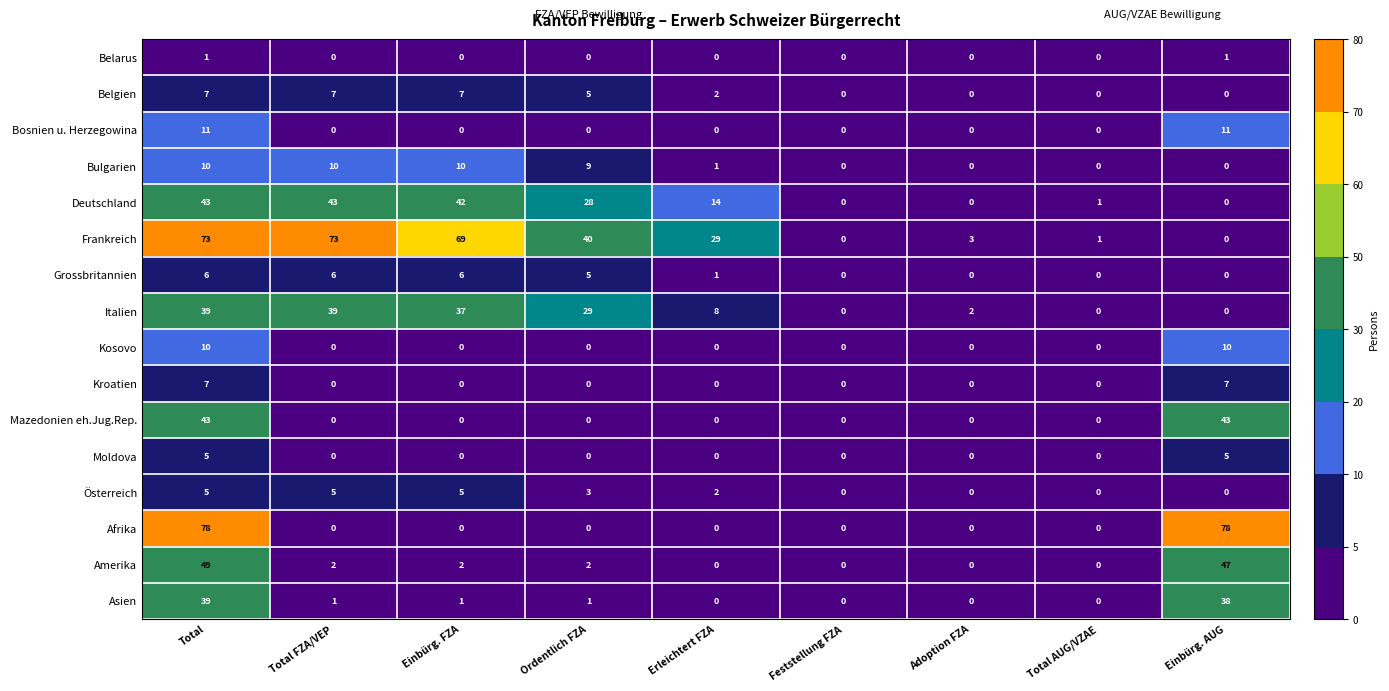

What is the sum of all Kosovo values?

20